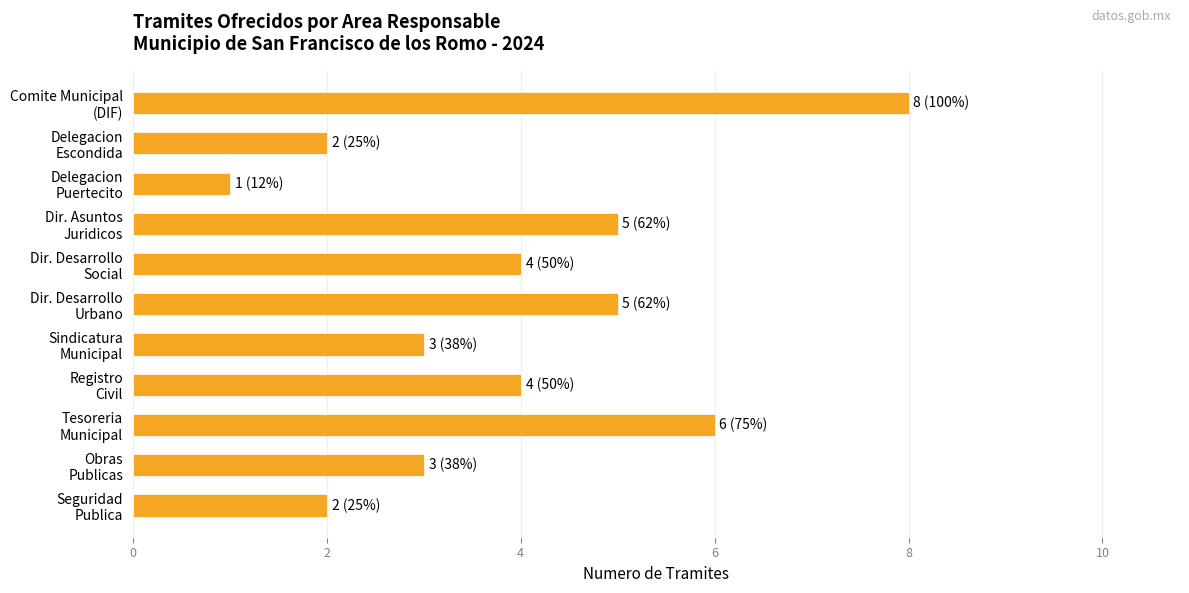

What is the difference between the maximum and second lowest values?

6